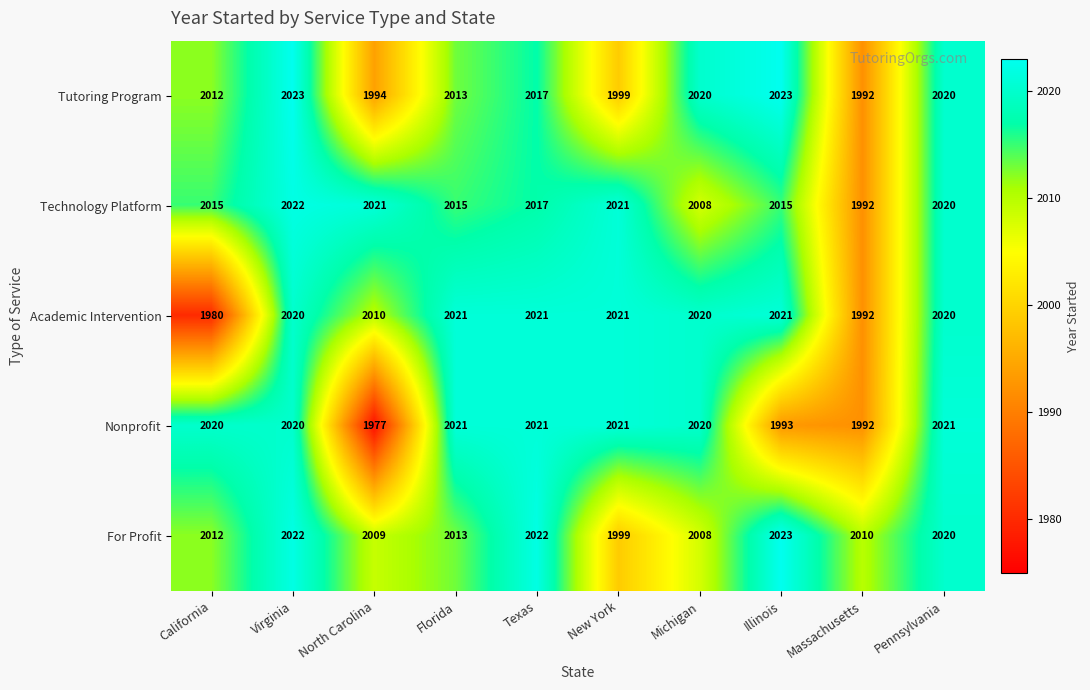

What value does the For Profit series have at Michigan, to the nearest 10?

2010